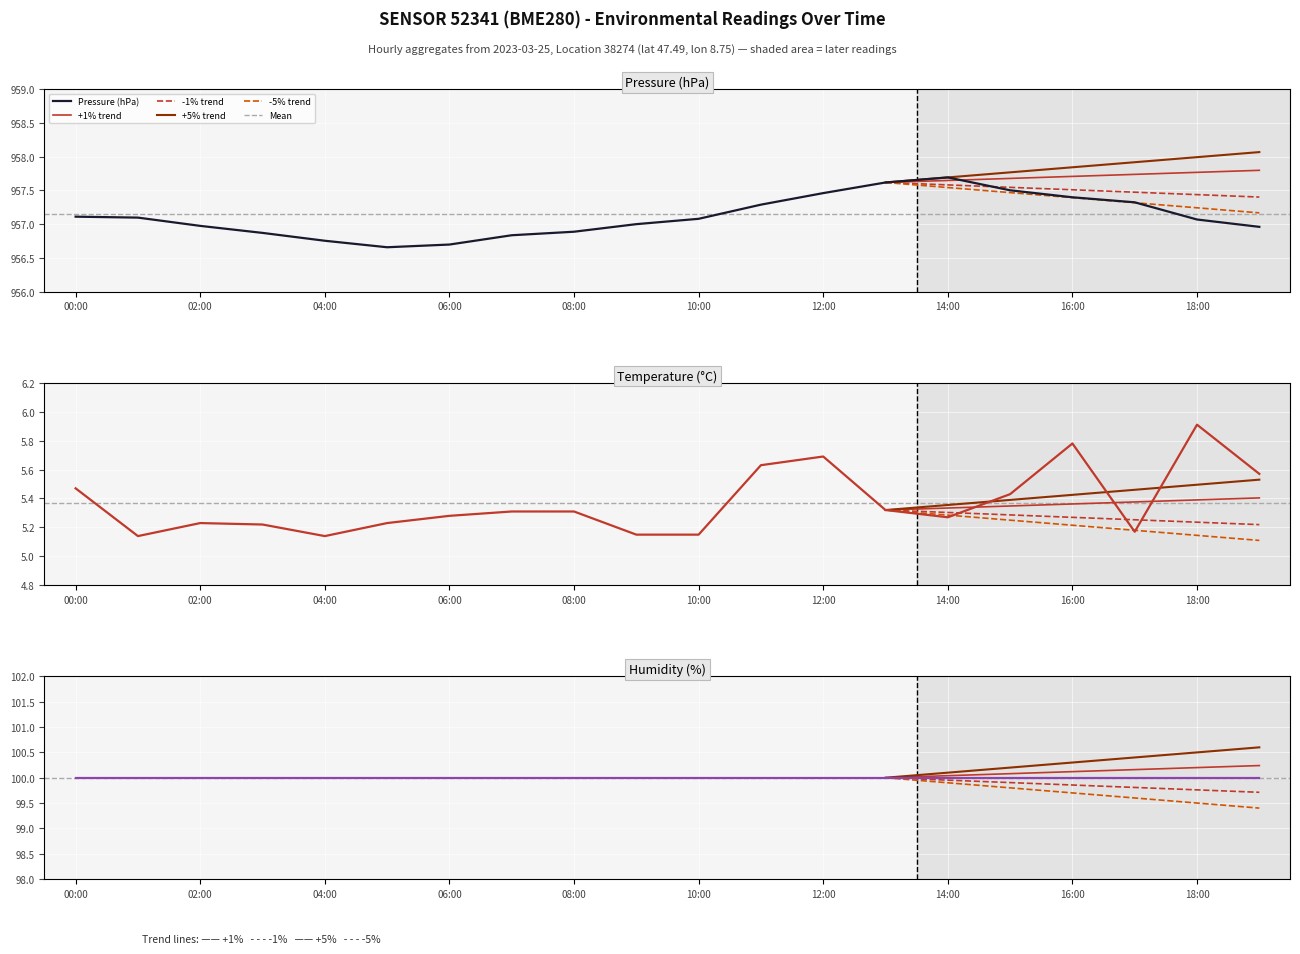

Which series has the largest total across all categories?

pressure